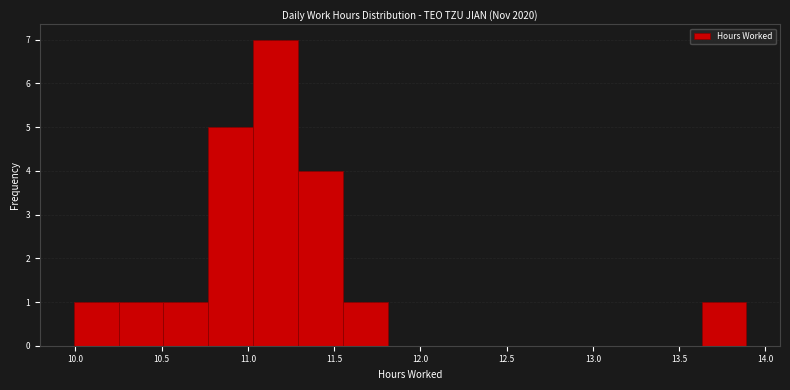

Reading left to right, transcribe this chart: for each bar, give the range it covers on the x-axis and its height. Neither the bar edges nor the heights are printed on the chart, so give them approximately, as read against the axes.

9.99 to 10.25: 1
10.25 to 10.51: 1
10.51 to 10.77: 1
10.77 to 11.03: 5
11.03 to 11.29: 7
11.29 to 11.55: 4
11.55 to 11.81: 1
11.81 to 12.07: 0
12.07 to 12.33: 0
12.33 to 12.59: 0
12.59 to 12.85: 0
12.85 to 13.11: 0
13.11 to 13.37: 0
13.37 to 13.63: 0
13.63 to 13.89: 1